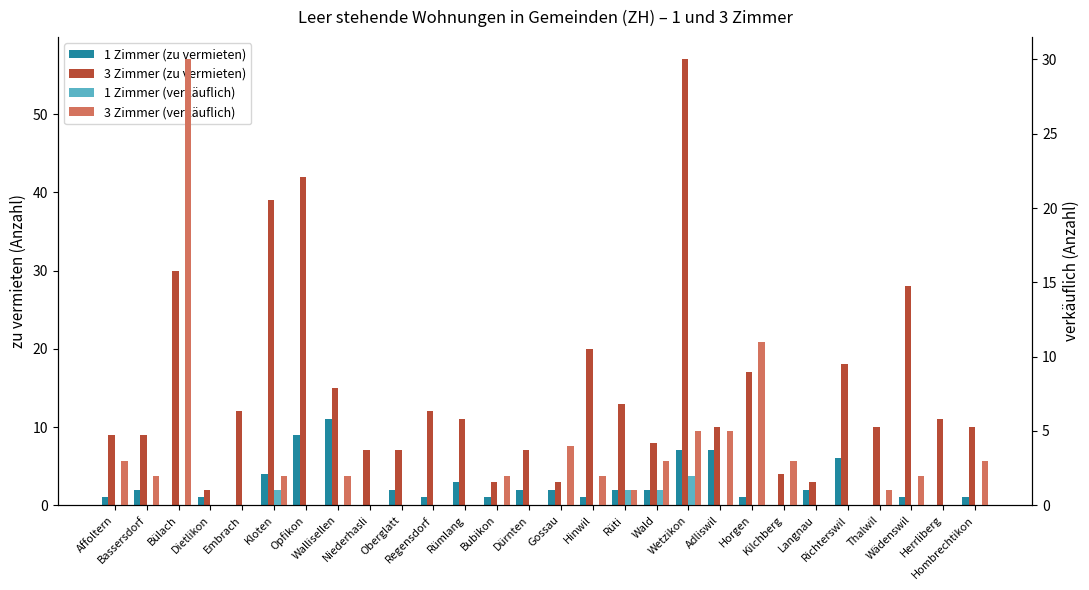

What is the lowest value of the 3 Zimmer (zu vermieten) series?

2